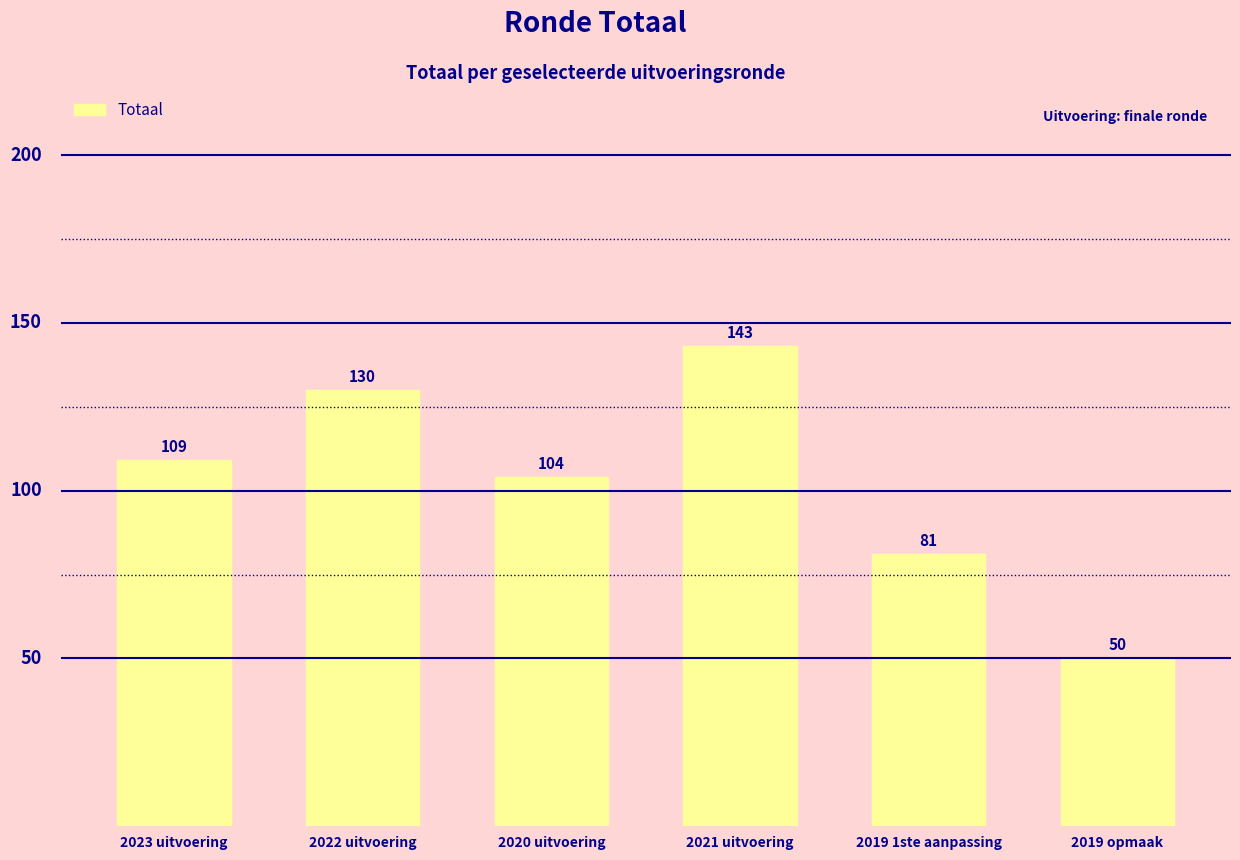

Rank the categories by value from lowest to highest.

2019 opmaak, 2019 1ste aanpassing, 2020 uitvoering, 2023 uitvoering, 2022 uitvoering, 2021 uitvoering